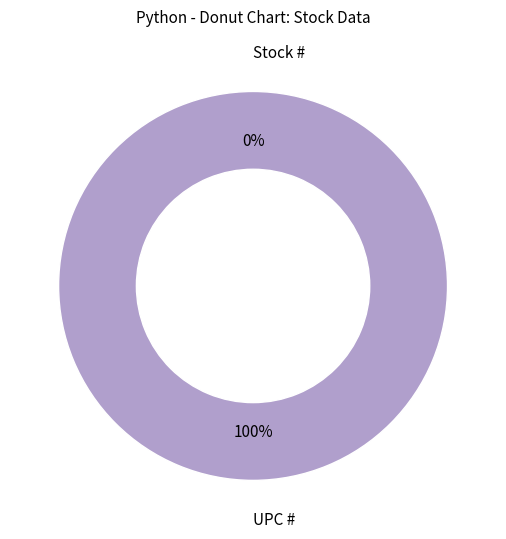

What is the change in value from Stock # to UPC #?

+751338830372